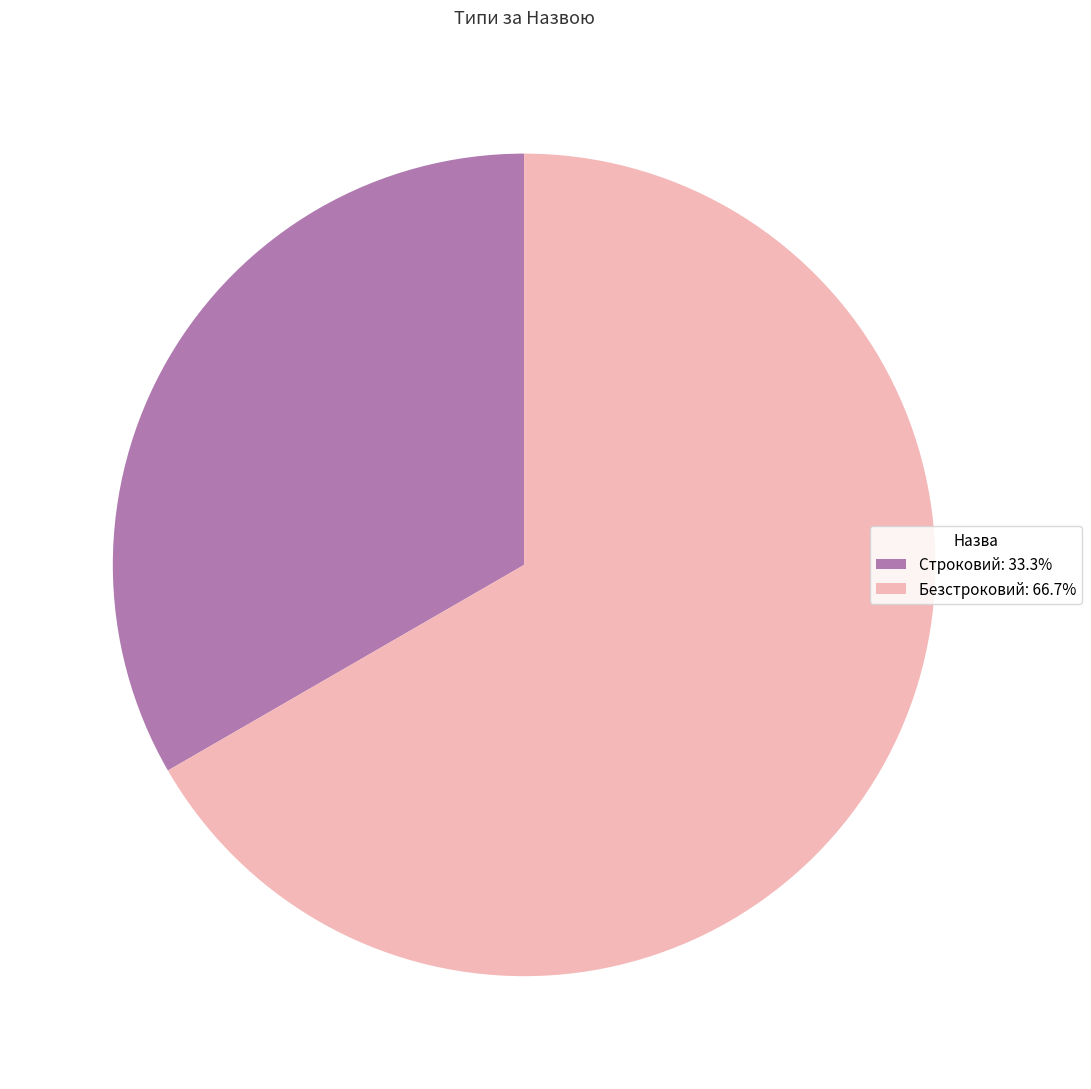

Approximately how many times larger is the value at Безстроковий: 66.7% compared to Строковий: 33.3%?

2.0